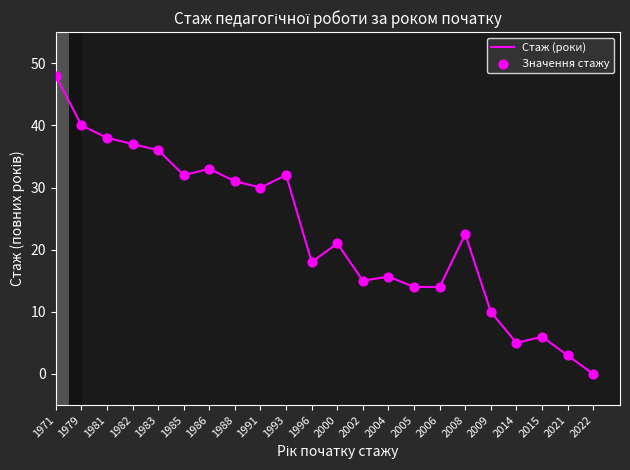

At which label does Стаж (роки) reach its minimum?

2022